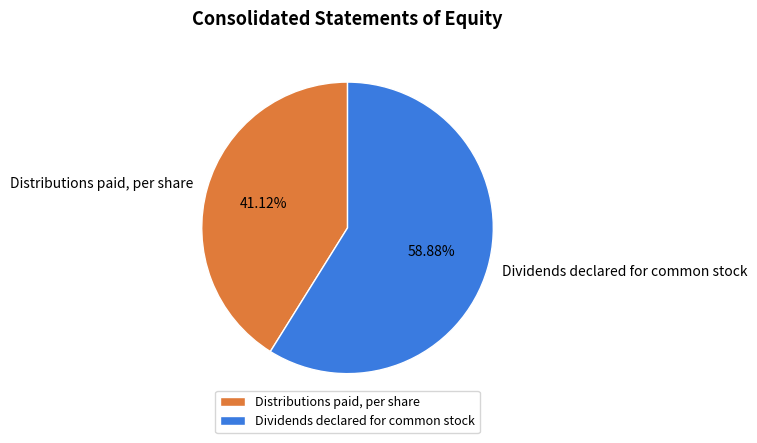

What percentage do Dividends declared for common stock and Distributions paid, per share together represent?

100.0%